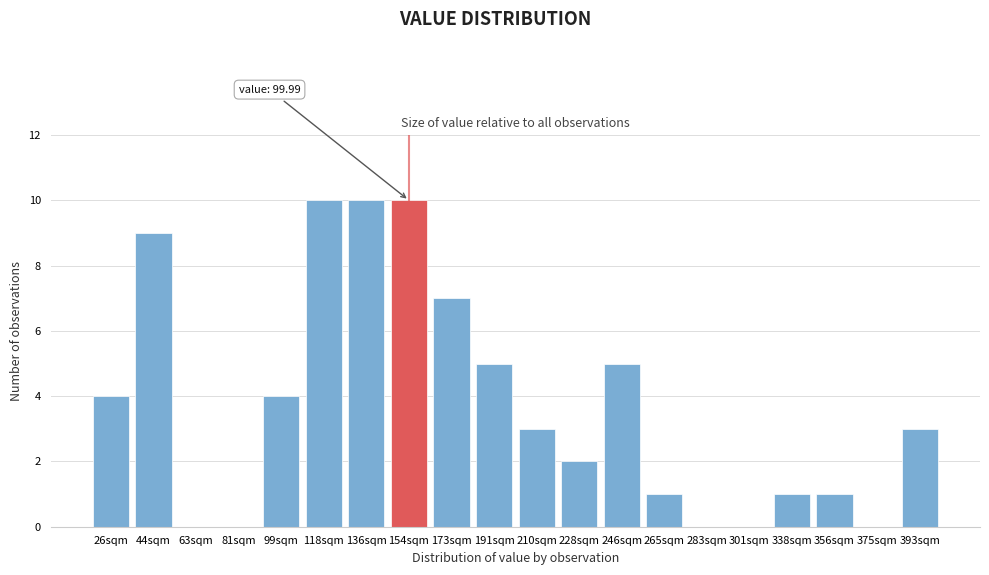

Reading left to right, list all the values displayed in this chart.

26sqm=4	44sqm=9	63sqm=0	81sqm=0	99sqm=4	118sqm=10	136sqm=10	154sqm=10	173sqm=7	191sqm=5	210sqm=3	228sqm=2	246sqm=5	265sqm=1	283sqm=0	301sqm=0	338sqm=1	356sqm=1	375sqm=0	393sqm=3